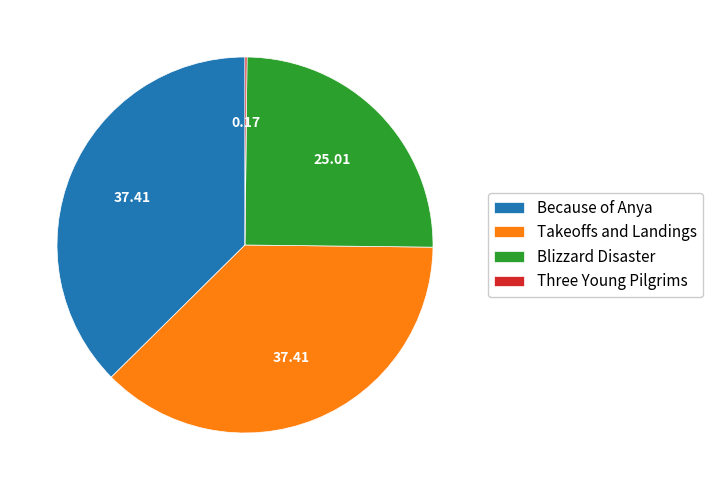

Which has a higher value, Blizzard Disaster or Takeoffs and Landings?

Takeoffs and Landings